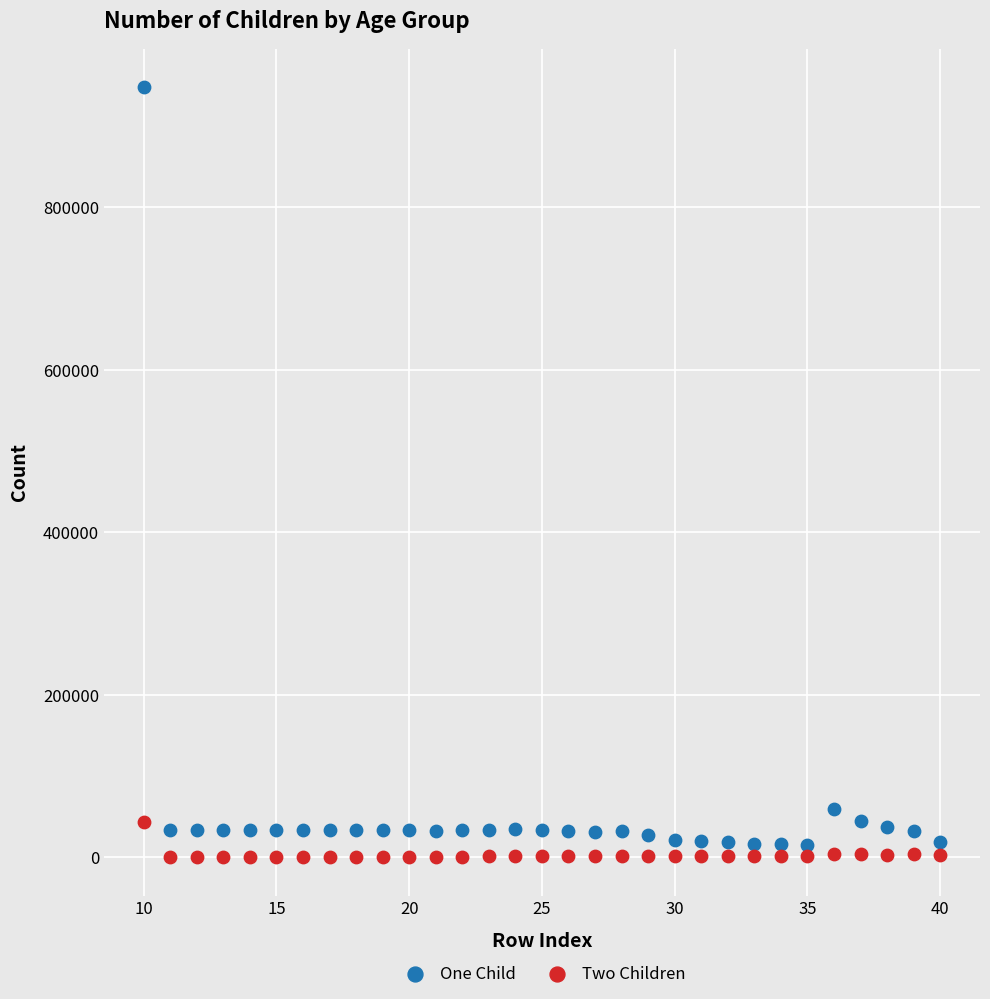

Which series reaches the maximum Y coordinate?

One Child